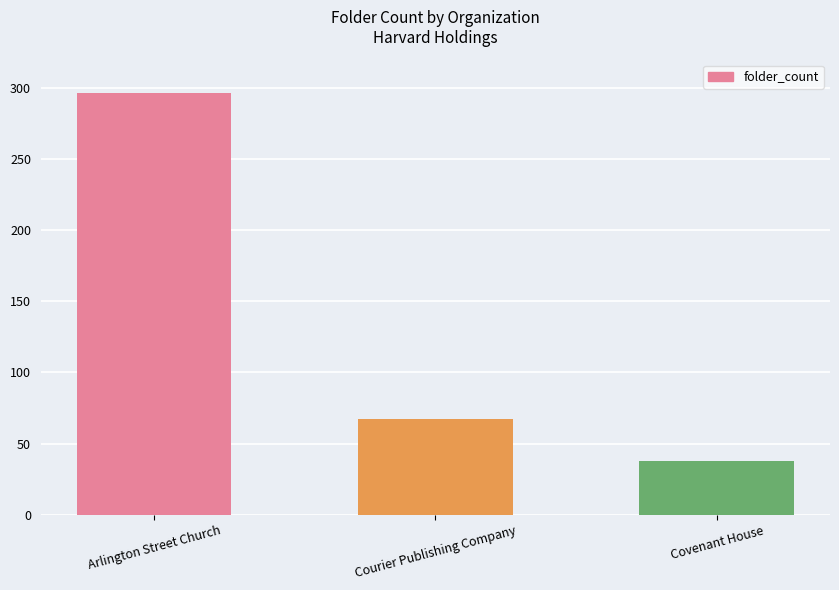

At which label is the value closest to 167?

Courier Publishing Company